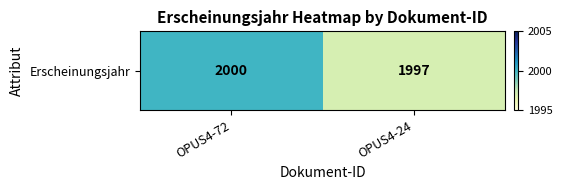

List the labels in order of value, largest first.

OPUS4-72, OPUS4-24